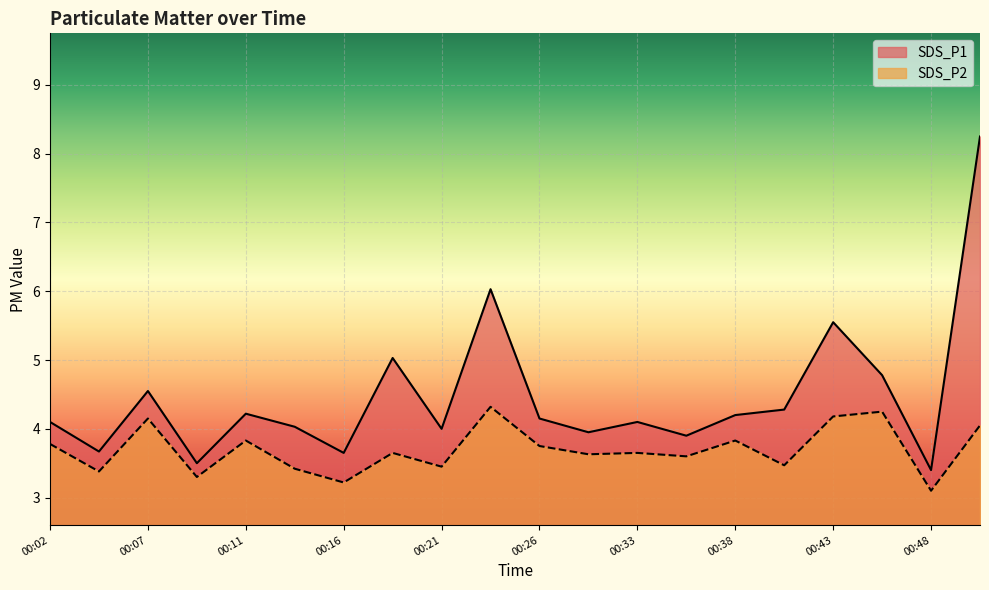

What is the total value across all series at 00:16?

6.9